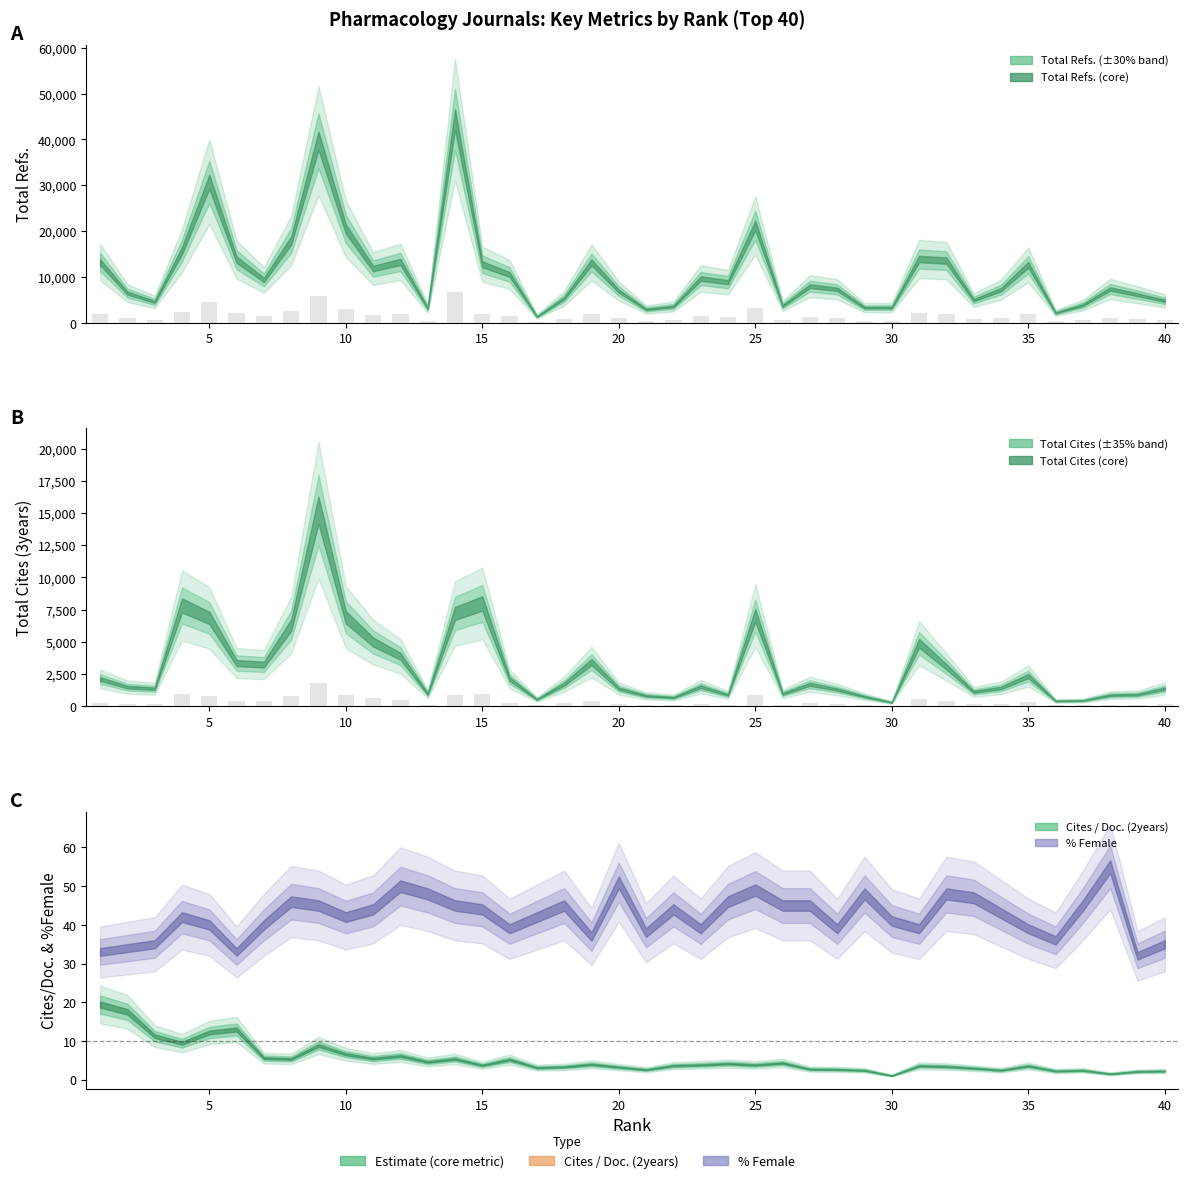

Rank the series at 14 from highest to lowest value.

Total Refs., Total Cites (3years)